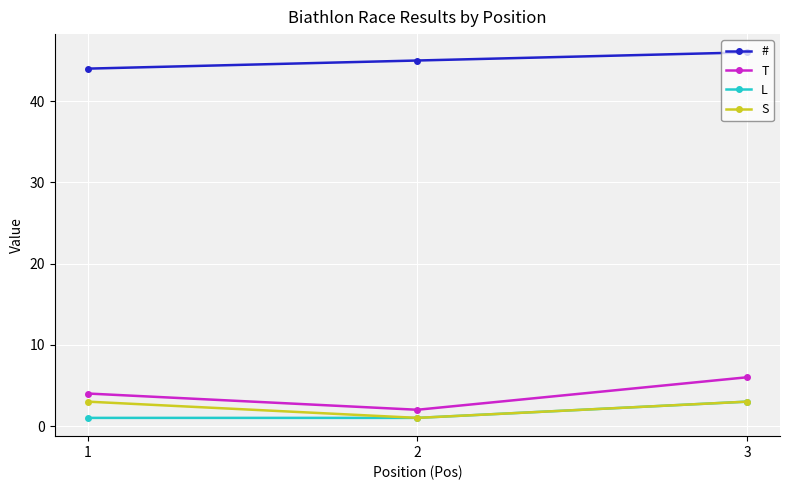

What is the sum of the L values at 1 and 3?

4